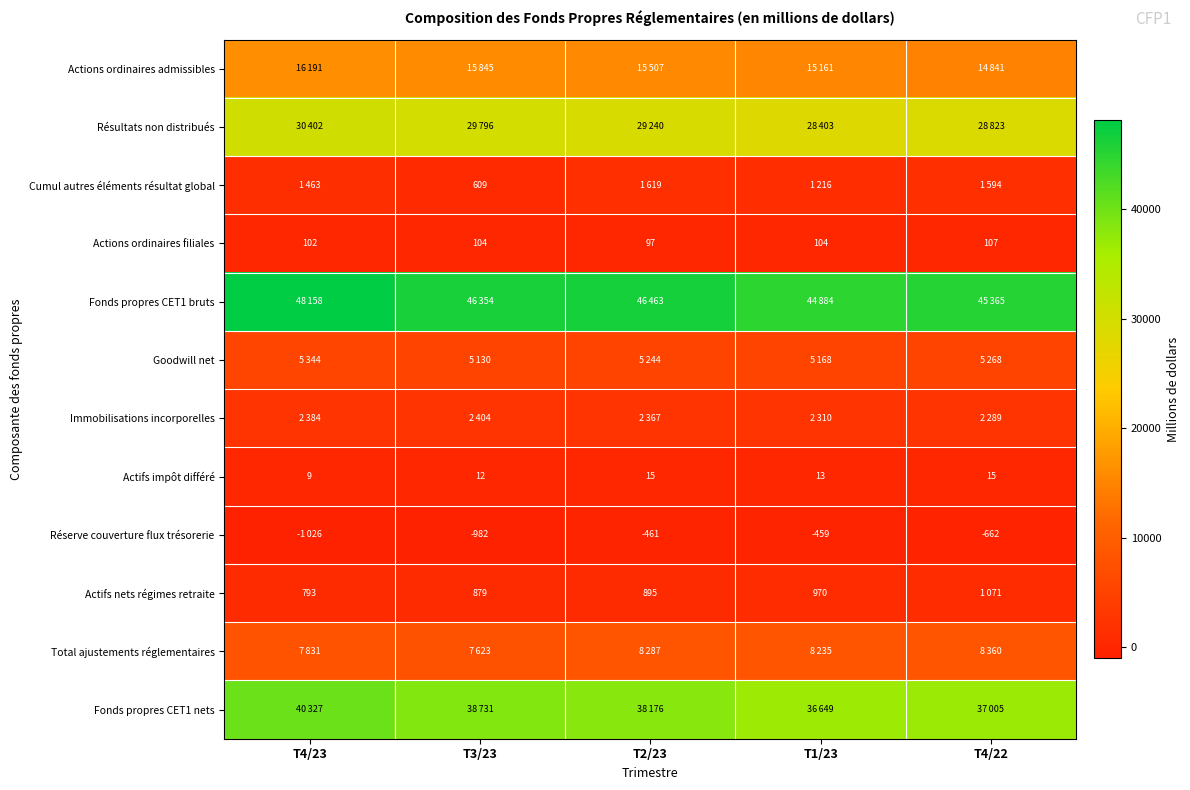

Where is Actions ordinaires filiales nearest to the value 102?

T4/23